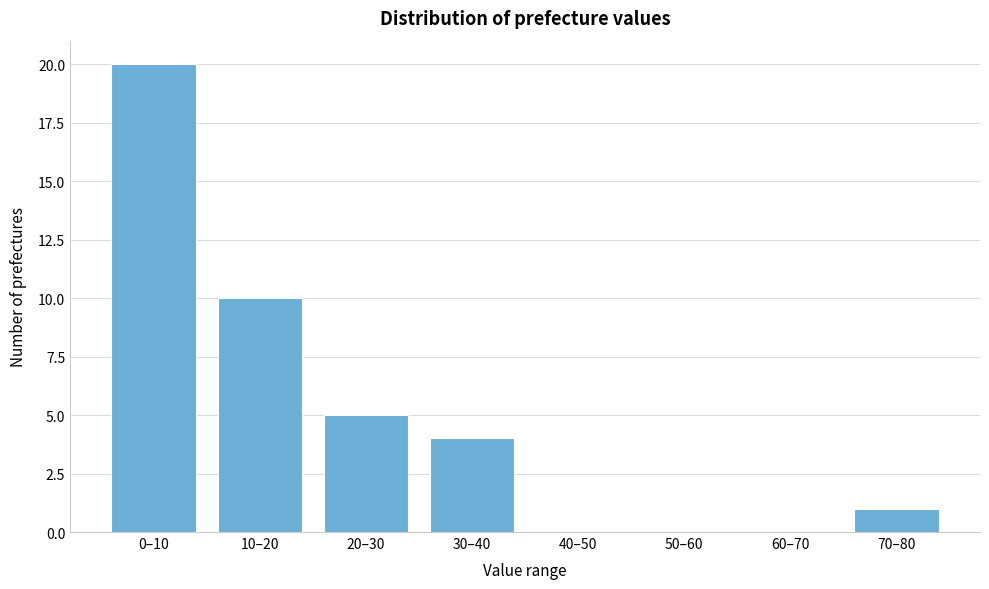

Reading right to left, extract all data points from this chart.

70–80=1	60–70=0	50–60=0	40–50=0	30–40=4	20–30=5	10–20=10	0–10=20